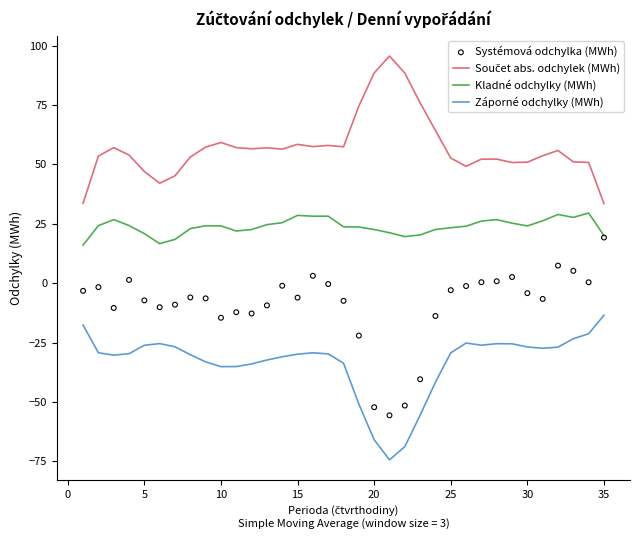

The Kladné odchylky (MWh) series shows 15.3 at 30. True or false?

False